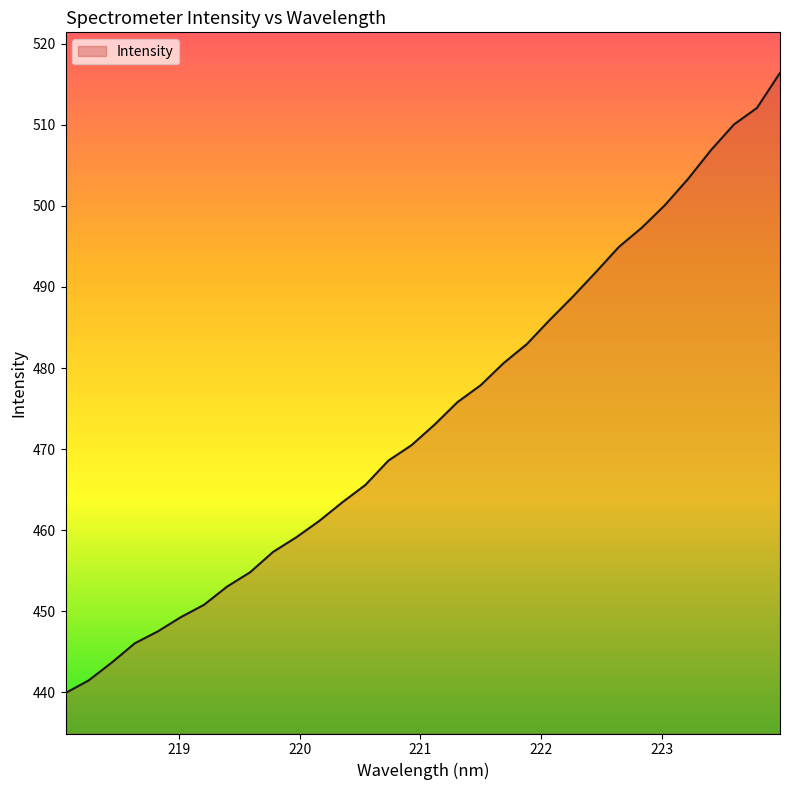

Reading left to right, transcribe all the data shown in this chart.

439.9	441.4	443.6	446.0	447.5	449.3	450.8	453.0	454.8	457.3	459.1	461.1	463.4	465.6	468.6	470.5	473.0	475.8	477.9	480.6	482.9	485.9	488.8	491.8	494.9	497.3	500.1	503.3	506.9	510.1	512.1	516.4